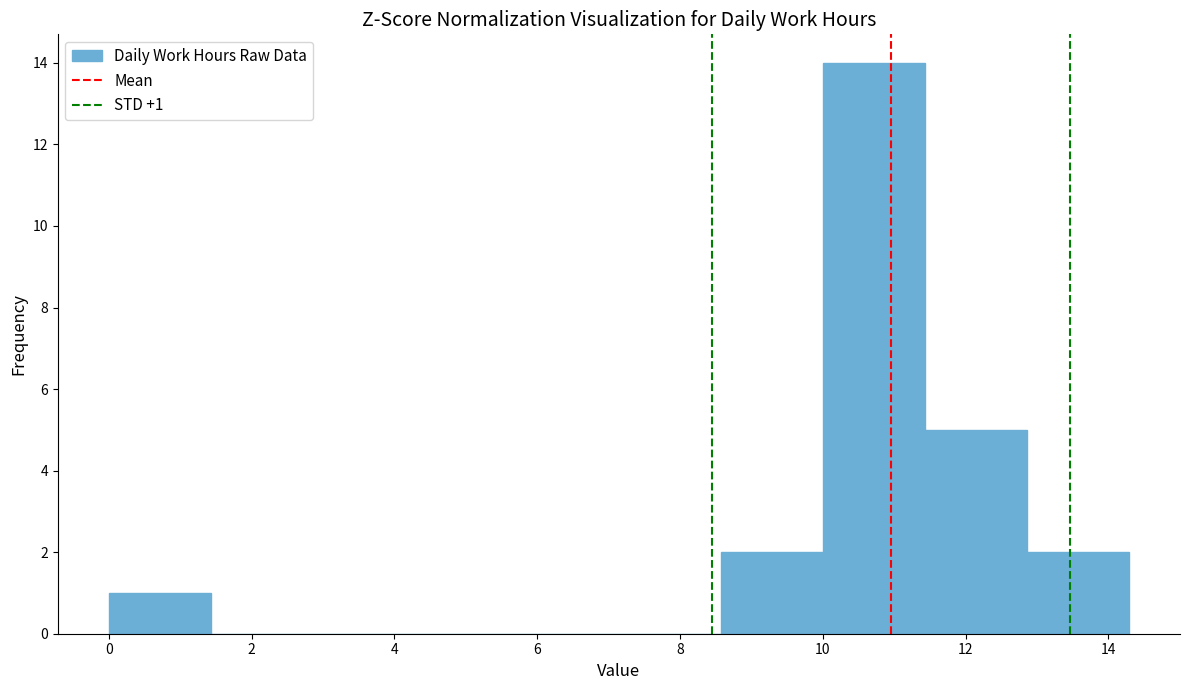

Which range on the x-axis has the tallest bar?

10.0 to 11.4